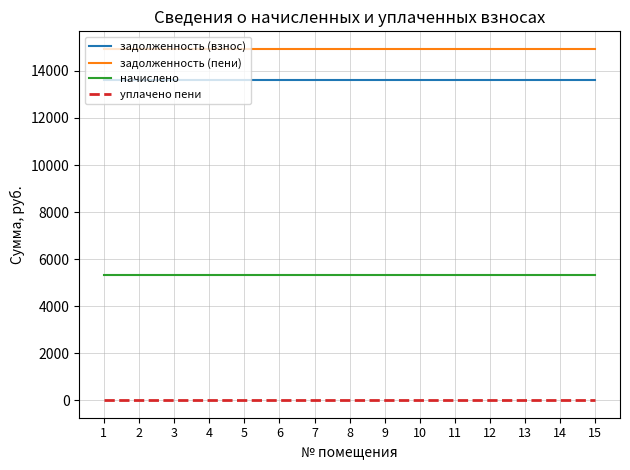

What value does the задолженность (взнос) series have at 9?

13605.5